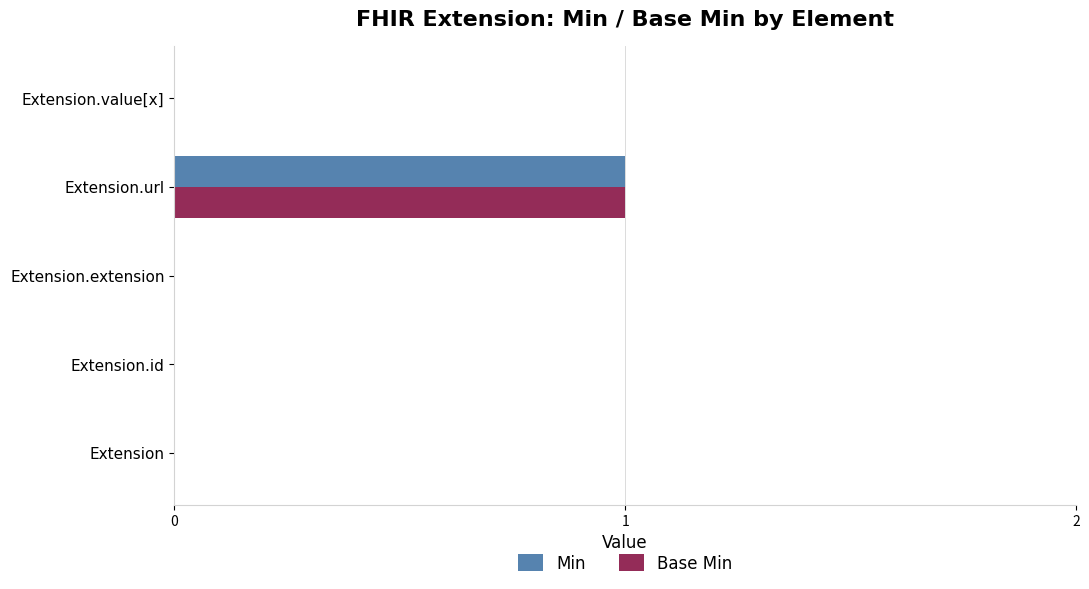

True or false: Base Min has a value of 1 at Extension.url.

True